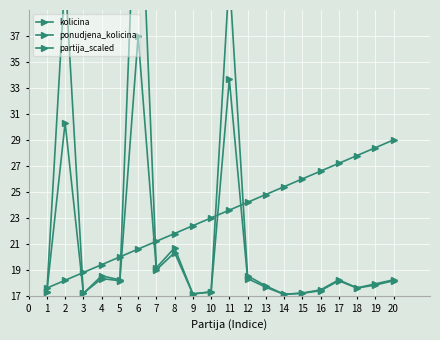

What is the difference between the maximum and second lowest values in the ponudjena_kolicina series?

19.9